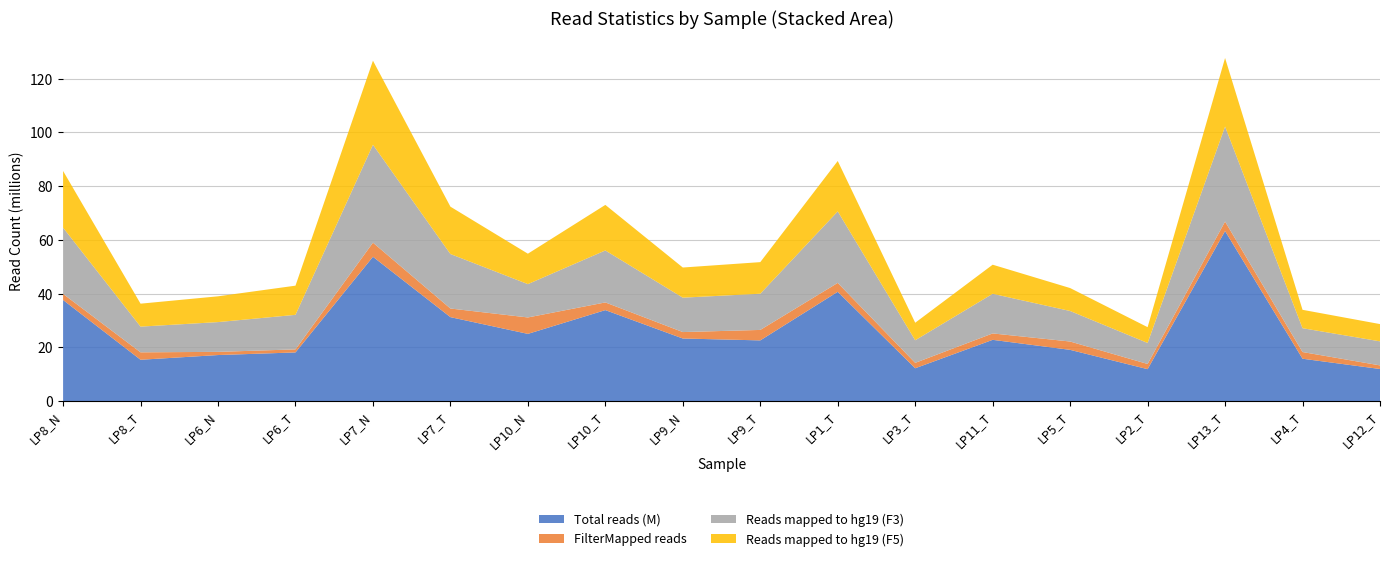

Reading right to left, extract all data points from this chart.

Total reads (M): 11946234	15765300	63267521	11882871	19060032	22789393	12216764	40661932	22582021	23285056	33848770	25004155	31231856	53691997	18103863	17130873	15380193	37609046
FilterMapped reads: 1336165	2489083	3529369	1932147	3100754	2384379	2010837	3310190	3892827	2396139	2859520	6112359	3207793	5245502	1136123	1182421	2762514	2275751
Reads mapped to hg19 (F3): 8943860	8861973	35342442	7813417	11357170	14742470	8404604	26603676	13466981	12793297	19330782	12401322	20273441	36418221	12847970	11075708	9562368	24632397
Reads mapped to hg19 (F5): 6425700	6840331	25491432	5873594	8534767	10823638	6518629	18740977	11752988	11215367	16949644	11317364	17617916	31285162	10855196	9591823	8538399	21090441